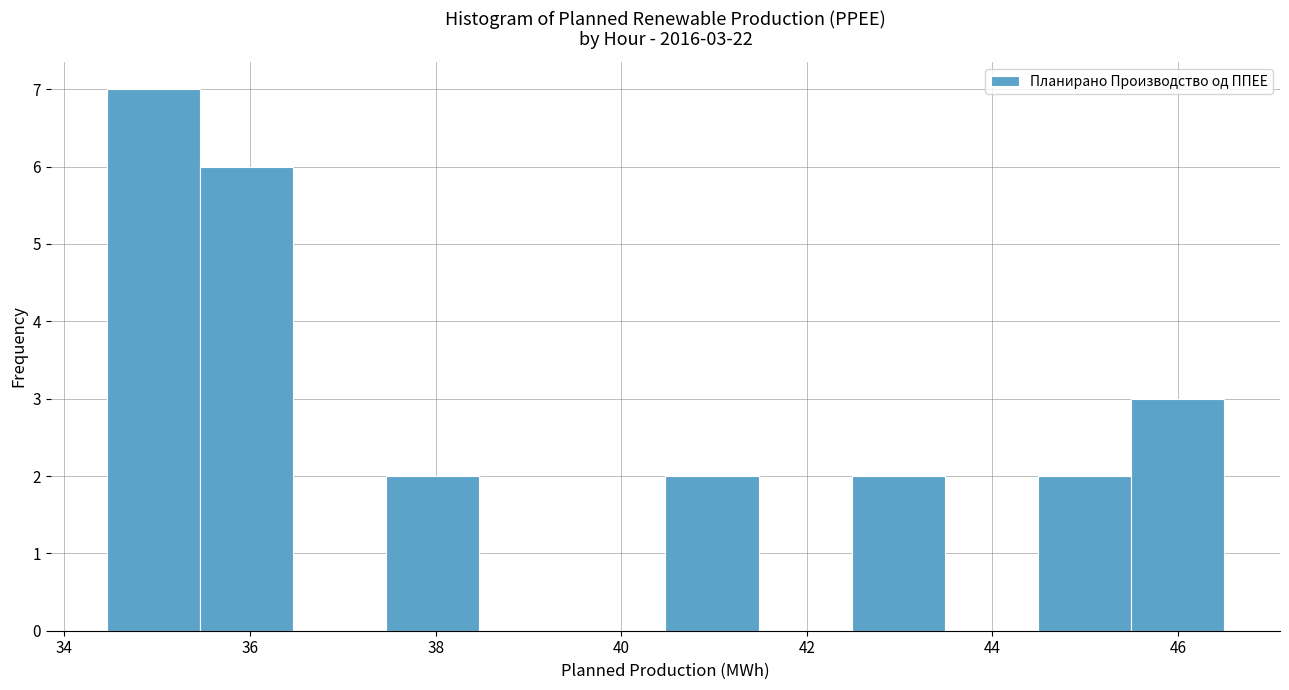

Over which range of the x-axis is the bar tallest?

34.4 to 35.4